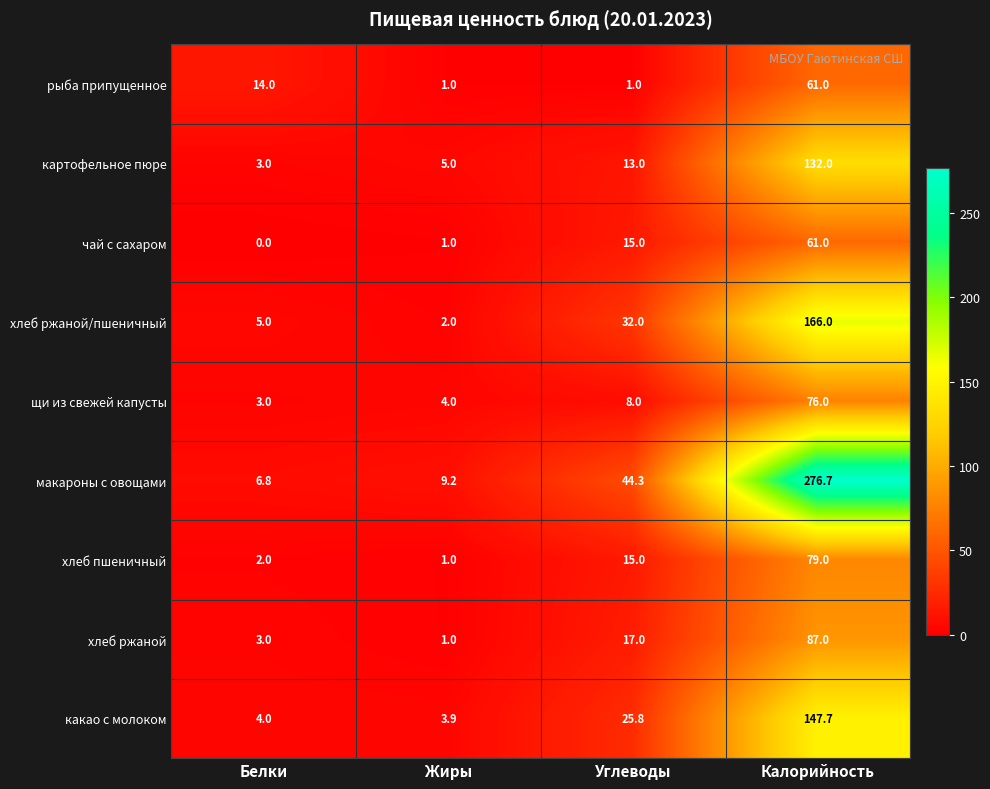

Which series has the widest spread of values?

макароны с овощами